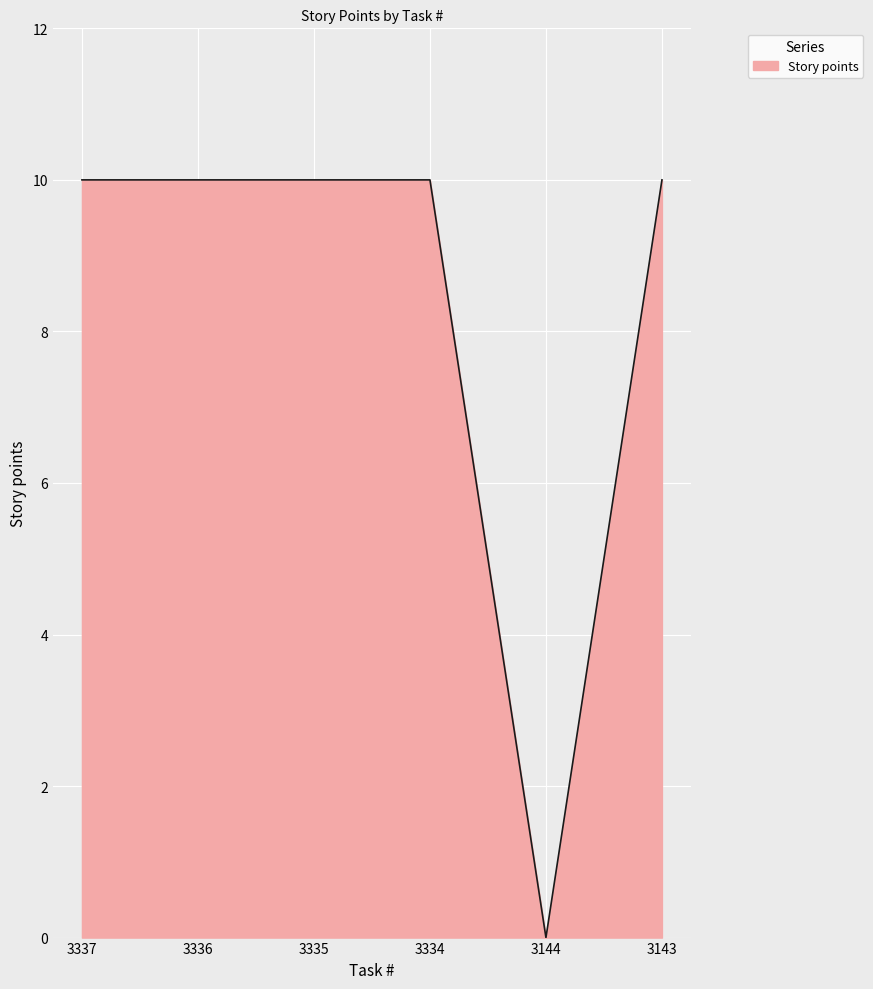

What is the maximum value shown in the chart?

10